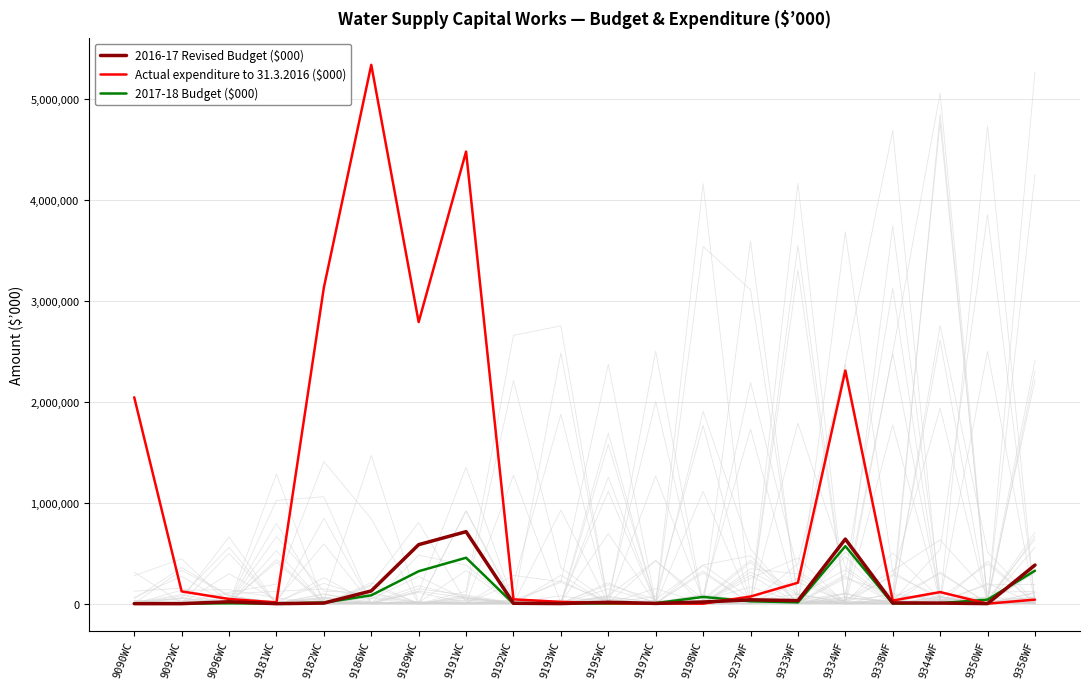

Which label corresponds to the largest value in the chart?

9186WC